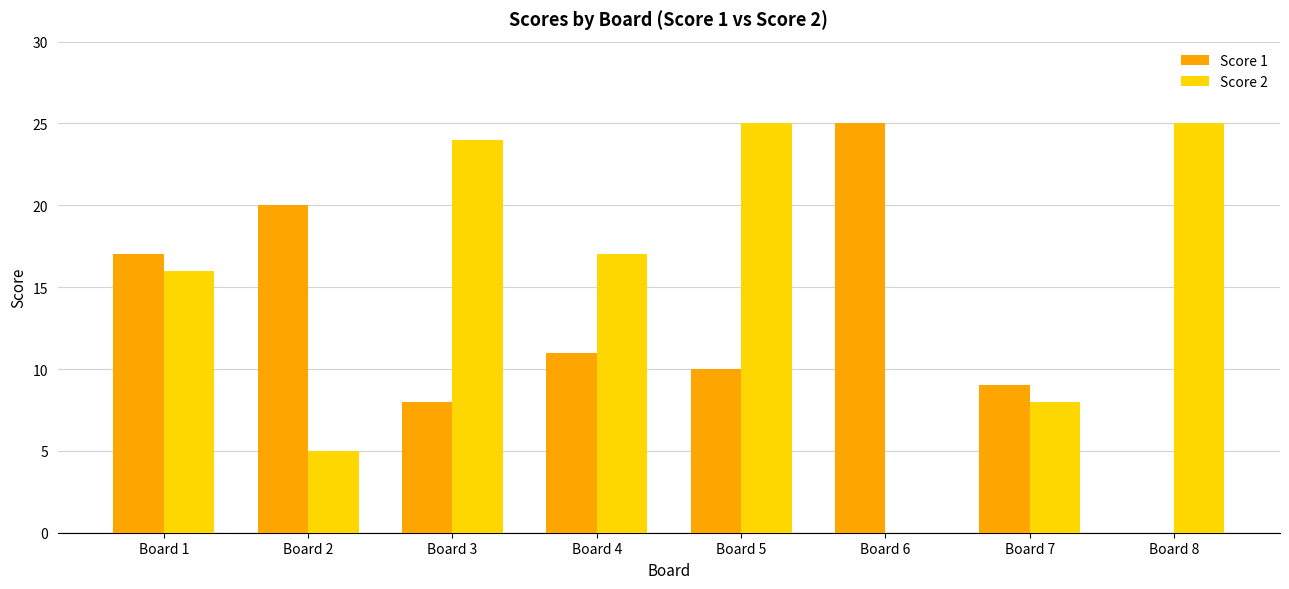

How many categories are shown in the chart?

8